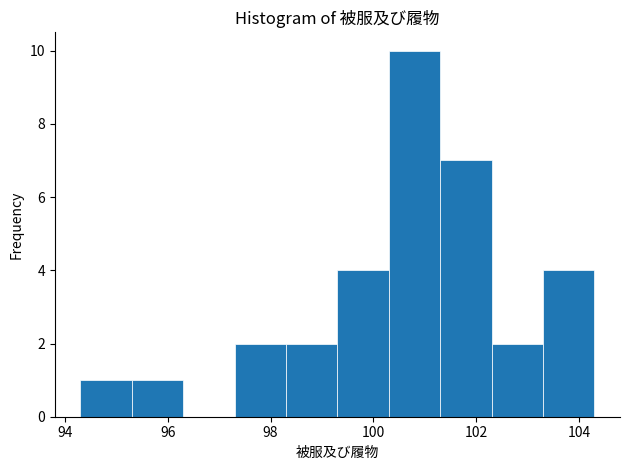

Reading left to right, list every bar in this chart as the range it spans on the x-axis followed by its height. Neither the bar edges nor the heights are printed on the chart, so give them approximately, as read against the axes.

94.3 to 95.3: 1
95.3 to 96.3: 1
96.3 to 97.3: 0
97.3 to 98.3: 2
98.3 to 99.3: 2
99.3 to 100.3: 4
100.3 to 101.3: 10
101.3 to 102.3: 7
102.3 to 103.3: 2
103.3 to 104.3: 4